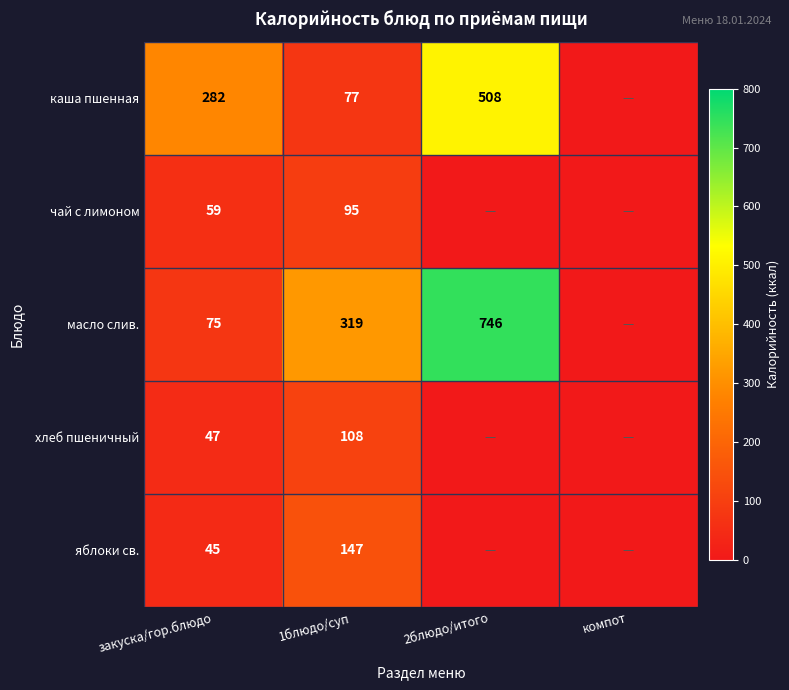

What is the sum of the хлеб пшеничный values at 1блюдо/суп and закуска/гор.блюдо?

155